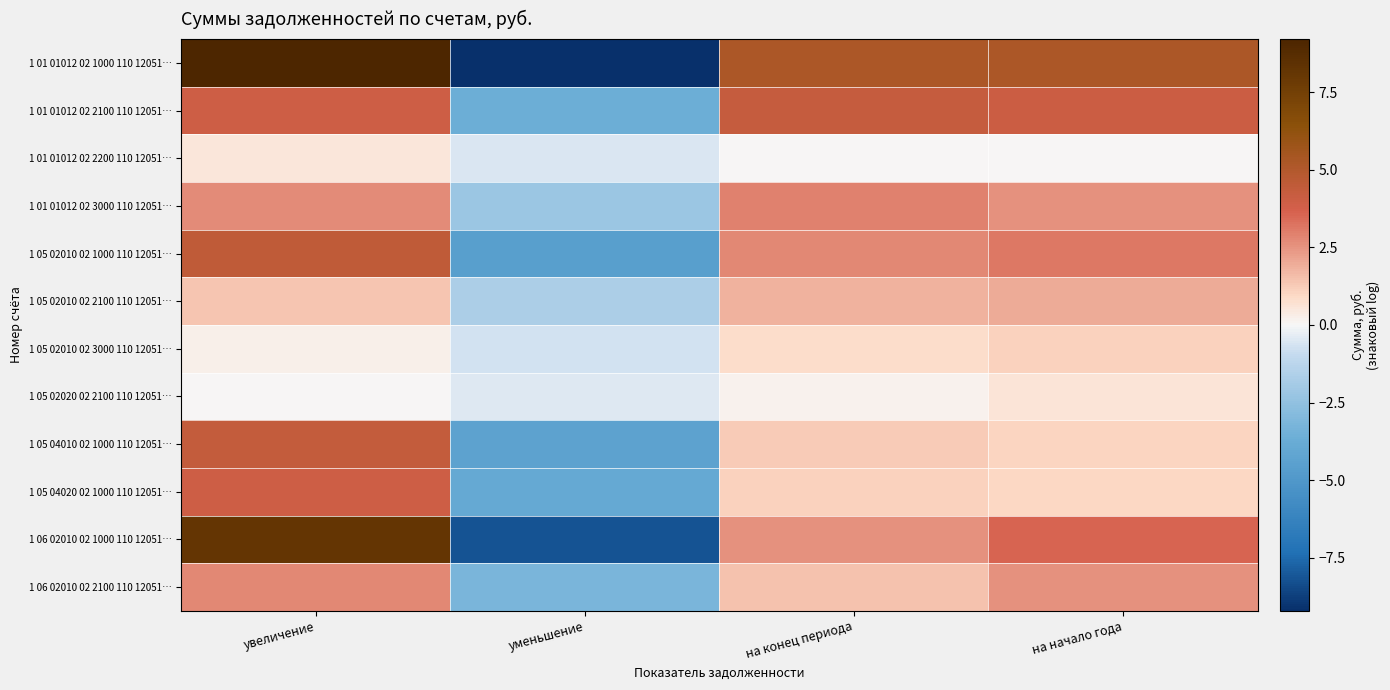

Reading left to right, list all the values displayed in this chart.

1 01 01012 02 1000 110 12051…: увеличение=9.5	уменьшение=-9.5	на конец периода=5.2	на начало года=5.2
1 01 01012 02 2100 110 12051…: увеличение=4.0	уменьшение=-3.6	на конец периода=4.3	на начало года=4.0
1 01 01012 02 2200 110 12051…: увеличение=0.5	уменьшение=-0.5	на конец периода=0.0	на начало года=0.0
1 01 01012 02 3000 110 12051…: увеличение=2.7	уменьшение=-2.2	на конец периода=2.9	на начало года=2.5
1 05 02010 02 1000 110 12051…: увеличение=4.5	уменьшение=-4.6	на конец периода=2.8	на начало года=3.2
1 05 02010 02 2100 110 12051…: увеличение=1.4	уменьшение=-1.7	на конец периода=1.8	на начало года=2.0
1 05 02010 02 3000 110 12051…: увеличение=0.3	уменьшение=-0.7	на конец периода=0.8	на начало года=1.1
1 05 02020 02 2100 110 12051…: увеличение=0.0	уменьшение=-0.5	на конец периода=0.2	на начало года=0.6
1 05 04010 02 1000 110 12051…: увеличение=4.4	уменьшение=-4.4	на конец периода=1.3	на начало года=1.0
1 05 04020 02 1000 110 12051…: увеличение=4.0	уменьшение=-4.0	на конец периода=1.1	на начало года=0.9
1 06 02010 02 1000 110 12051…: увеличение=8.2	уменьшение=-8.2	на конец периода=2.6	на начало года=3.6
1 06 02010 02 2100 110 12051…: увеличение=2.8	уменьшение=-3.2	на конец периода=1.5	на начало года=2.5